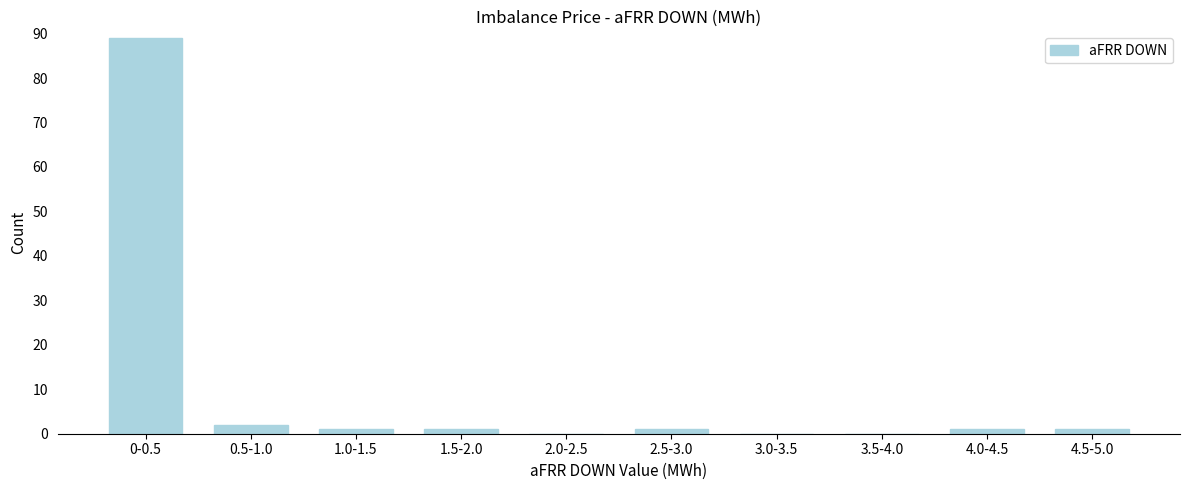

Reading left to right, transcribe all the data shown in this chart.

0-0.5=89	0.5-1.0=2	1.0-1.5=1	1.5-2.0=1	2.0-2.5=0	2.5-3.0=1	3.0-3.5=0	3.5-4.0=0	4.0-4.5=1	4.5-5.0=1